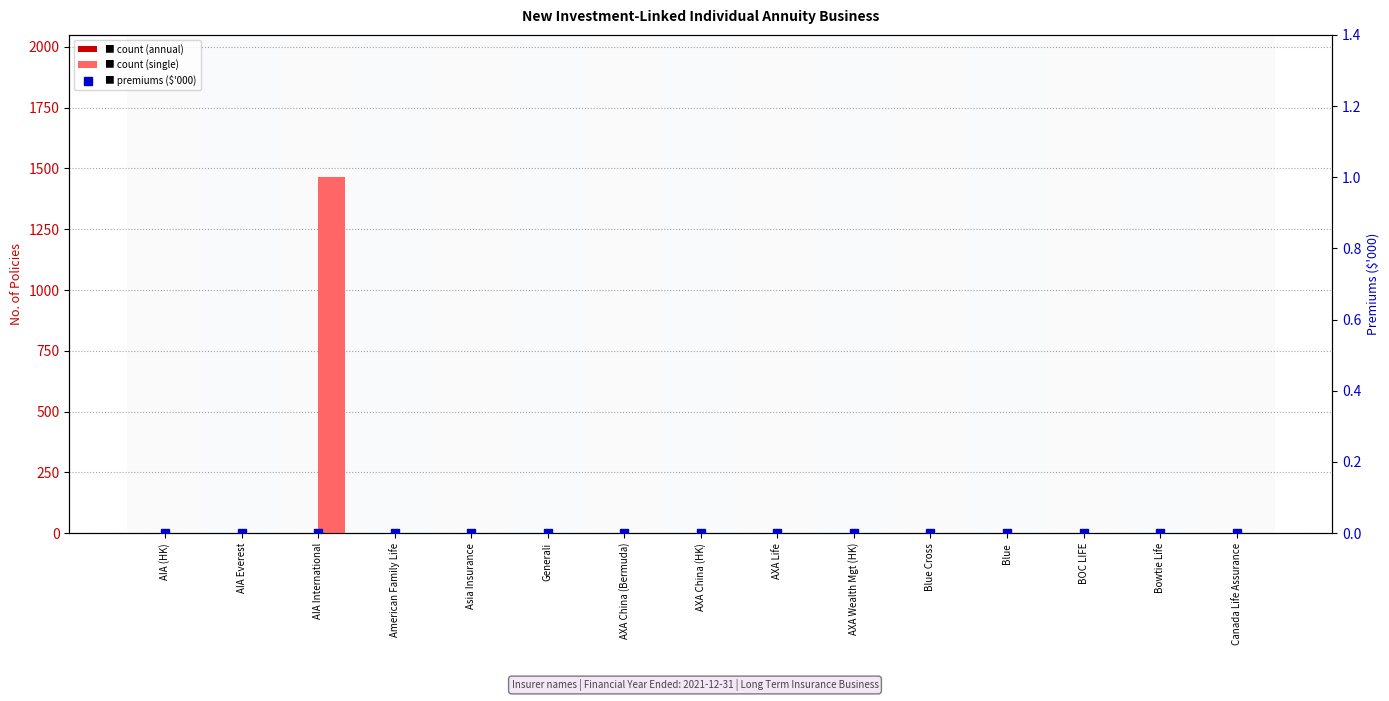

The value of Single Payment Policies at AXA Life is 0. True or false?

True